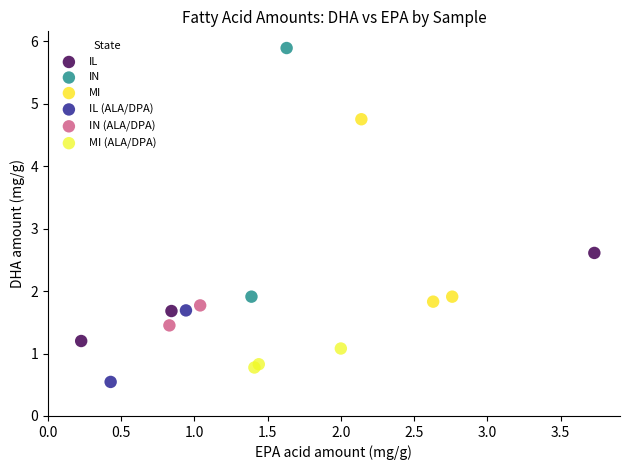

Which series has the widest spread of Y values?

IN